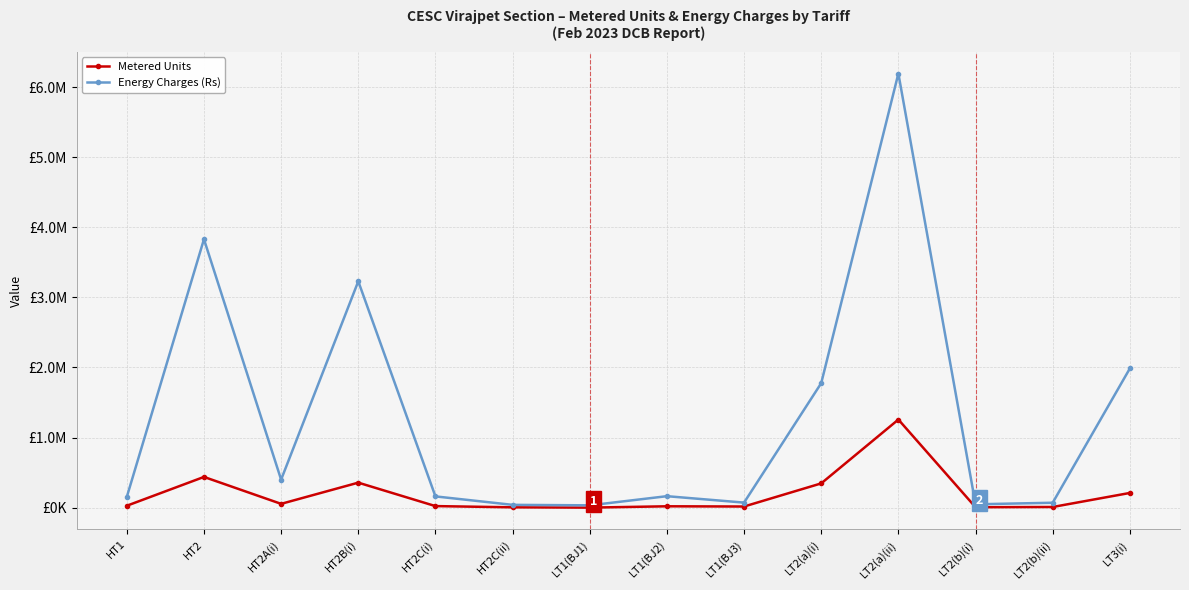

At which category does Metered Units reach its first local peak?

HT2